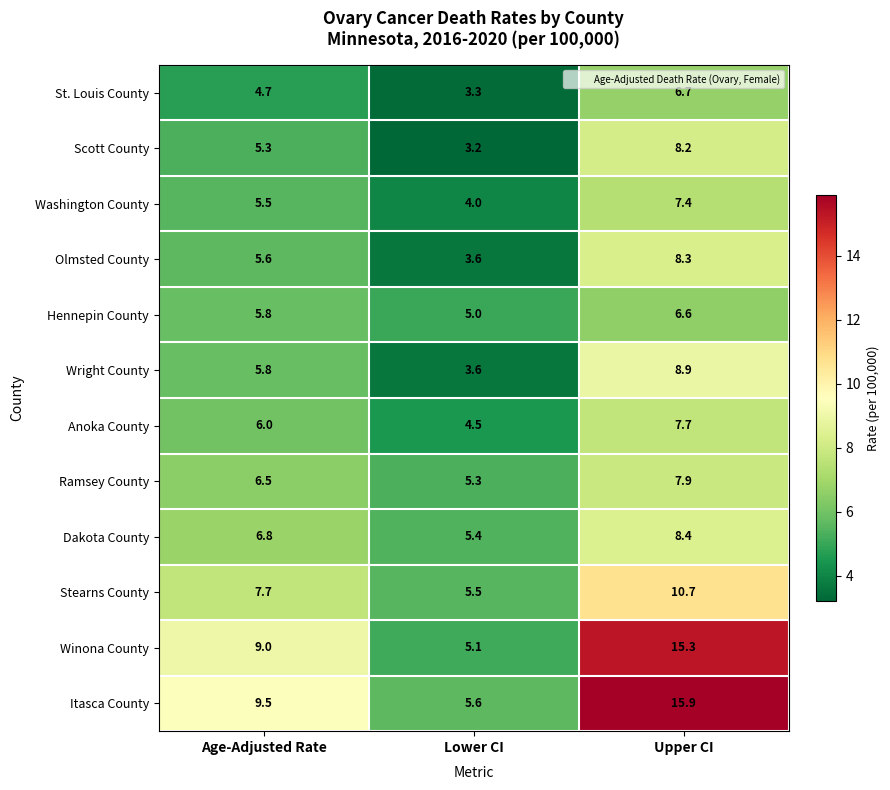

At which category is the sum across all series the highest?

Upper CI